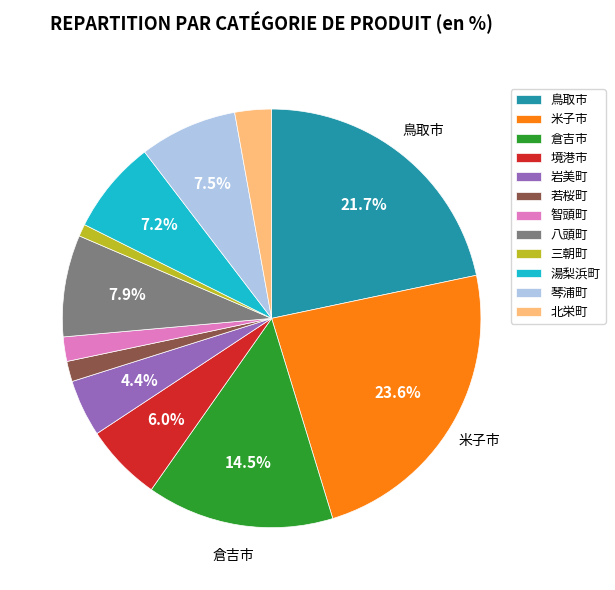

What portion of the pie excludes 米子市?

76.4%